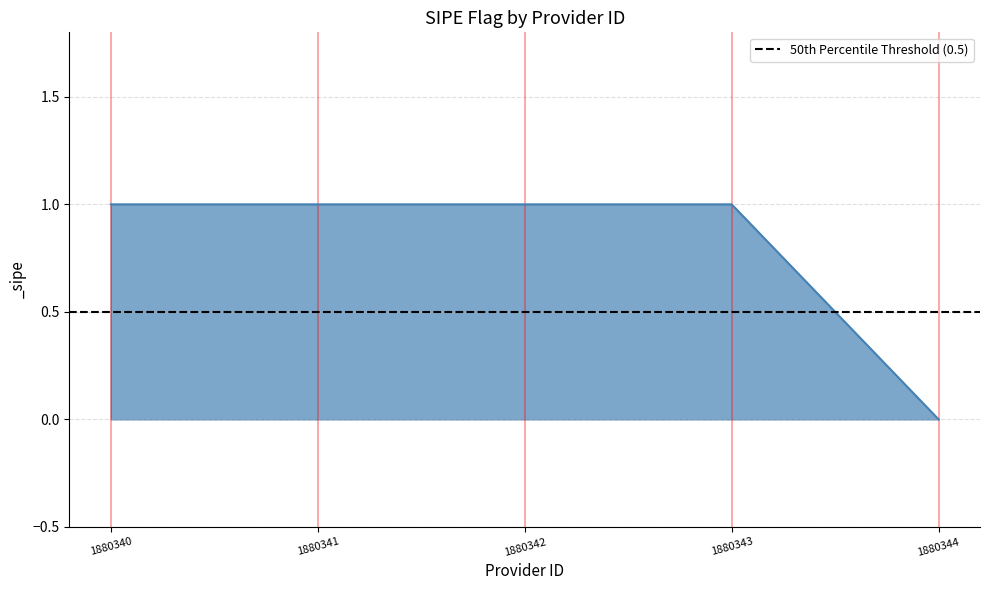

Which label corresponds to the largest value in the chart?

1880340